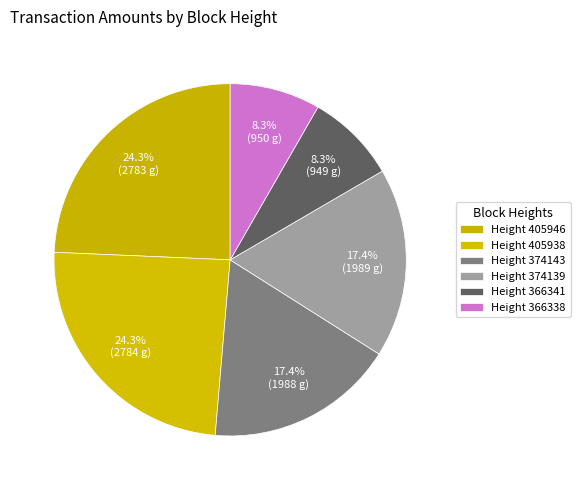

How many segments does this pie chart have?

6